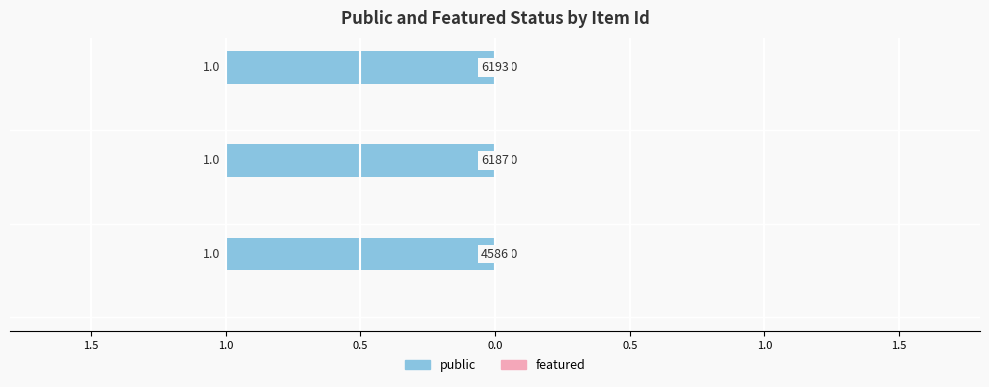

Which has a higher value, 6187 or 4586?

6187